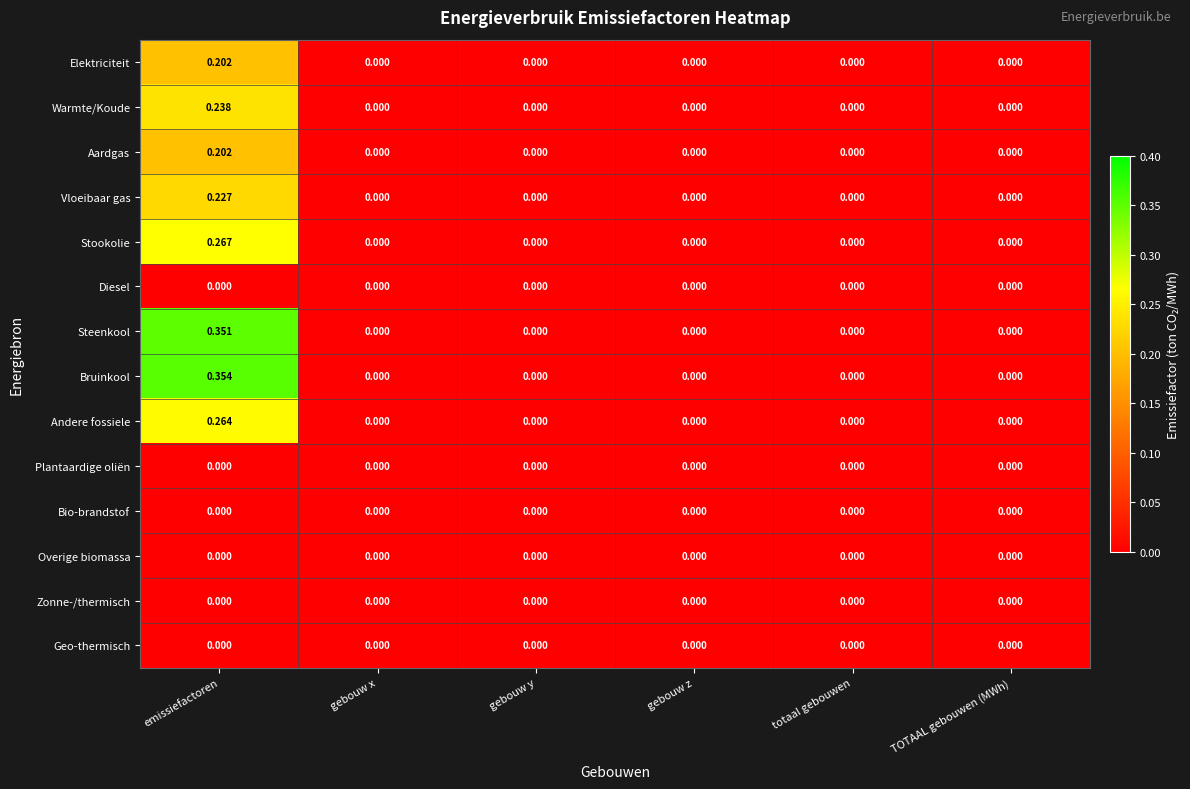

Is the value of Geo-thermisch at emissiefactoren greater than the value of Aardgas at emissiefactoren?

No